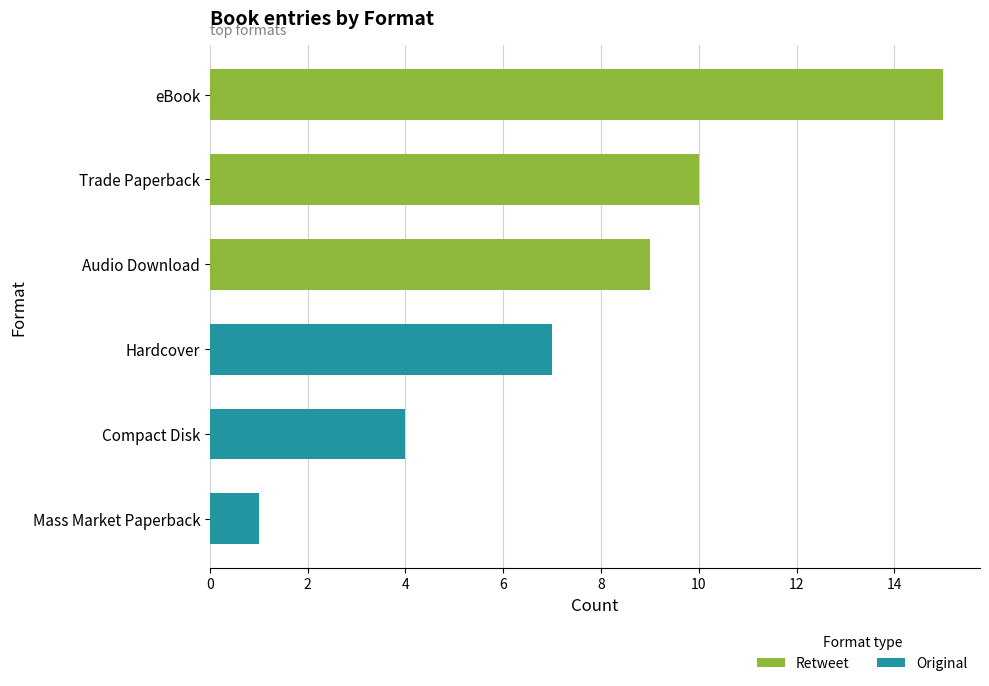

What is the sum of all Original values?

12